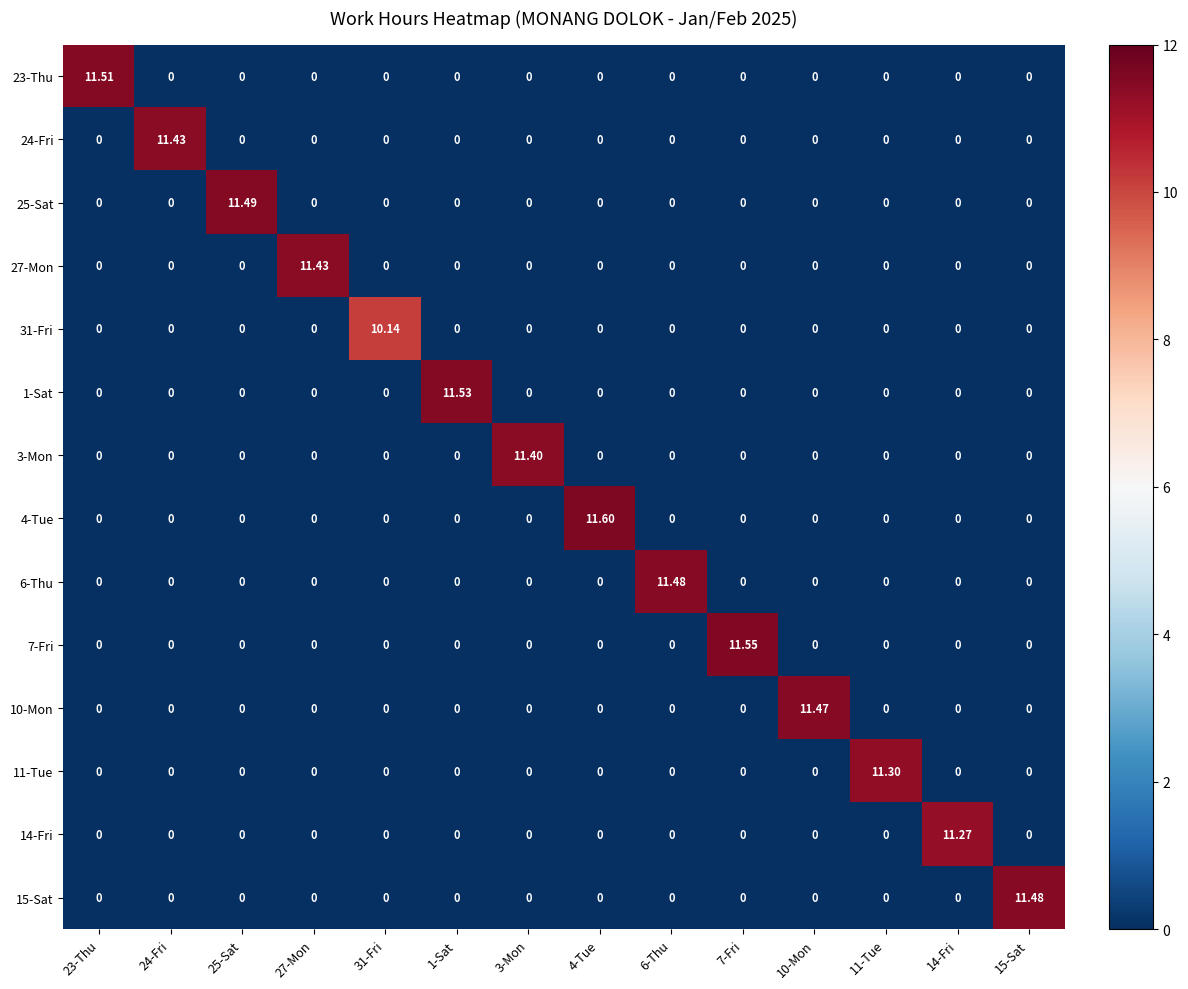

Reading right to left, list all the values displayed in this chart.

23-Thu: 15-Sat=0.0	14-Fri=0.0	11-Tue=0.0	10-Mon=0.0	7-Fri=0.0	6-Thu=0.0	4-Tue=0.0	3-Mon=0.0	1-Sat=0.0	31-Fri=0.0	27-Mon=0.0	25-Sat=0.0	24-Fri=0.0	23-Thu=11.5
24-Fri: 15-Sat=0.0	14-Fri=0.0	11-Tue=0.0	10-Mon=0.0	7-Fri=0.0	6-Thu=0.0	4-Tue=0.0	3-Mon=0.0	1-Sat=0.0	31-Fri=0.0	27-Mon=0.0	25-Sat=0.0	24-Fri=11.4	23-Thu=0.0
25-Sat: 15-Sat=0.0	14-Fri=0.0	11-Tue=0.0	10-Mon=0.0	7-Fri=0.0	6-Thu=0.0	4-Tue=0.0	3-Mon=0.0	1-Sat=0.0	31-Fri=0.0	27-Mon=0.0	25-Sat=11.5	24-Fri=0.0	23-Thu=0.0
27-Mon: 15-Sat=0.0	14-Fri=0.0	11-Tue=0.0	10-Mon=0.0	7-Fri=0.0	6-Thu=0.0	4-Tue=0.0	3-Mon=0.0	1-Sat=0.0	31-Fri=0.0	27-Mon=11.4	25-Sat=0.0	24-Fri=0.0	23-Thu=0.0
31-Fri: 15-Sat=0.0	14-Fri=0.0	11-Tue=0.0	10-Mon=0.0	7-Fri=0.0	6-Thu=0.0	4-Tue=0.0	3-Mon=0.0	1-Sat=0.0	31-Fri=10.1	27-Mon=0.0	25-Sat=0.0	24-Fri=0.0	23-Thu=0.0
1-Sat: 15-Sat=0.0	14-Fri=0.0	11-Tue=0.0	10-Mon=0.0	7-Fri=0.0	6-Thu=0.0	4-Tue=0.0	3-Mon=0.0	1-Sat=11.5	31-Fri=0.0	27-Mon=0.0	25-Sat=0.0	24-Fri=0.0	23-Thu=0.0
3-Mon: 15-Sat=0.0	14-Fri=0.0	11-Tue=0.0	10-Mon=0.0	7-Fri=0.0	6-Thu=0.0	4-Tue=0.0	3-Mon=11.4	1-Sat=0.0	31-Fri=0.0	27-Mon=0.0	25-Sat=0.0	24-Fri=0.0	23-Thu=0.0
4-Tue: 15-Sat=0.0	14-Fri=0.0	11-Tue=0.0	10-Mon=0.0	7-Fri=0.0	6-Thu=0.0	4-Tue=11.6	3-Mon=0.0	1-Sat=0.0	31-Fri=0.0	27-Mon=0.0	25-Sat=0.0	24-Fri=0.0	23-Thu=0.0
6-Thu: 15-Sat=0.0	14-Fri=0.0	11-Tue=0.0	10-Mon=0.0	7-Fri=0.0	6-Thu=11.5	4-Tue=0.0	3-Mon=0.0	1-Sat=0.0	31-Fri=0.0	27-Mon=0.0	25-Sat=0.0	24-Fri=0.0	23-Thu=0.0
7-Fri: 15-Sat=0.0	14-Fri=0.0	11-Tue=0.0	10-Mon=0.0	7-Fri=11.6	6-Thu=0.0	4-Tue=0.0	3-Mon=0.0	1-Sat=0.0	31-Fri=0.0	27-Mon=0.0	25-Sat=0.0	24-Fri=0.0	23-Thu=0.0
10-Mon: 15-Sat=0.0	14-Fri=0.0	11-Tue=0.0	10-Mon=11.5	7-Fri=0.0	6-Thu=0.0	4-Tue=0.0	3-Mon=0.0	1-Sat=0.0	31-Fri=0.0	27-Mon=0.0	25-Sat=0.0	24-Fri=0.0	23-Thu=0.0
11-Tue: 15-Sat=0.0	14-Fri=0.0	11-Tue=11.3	10-Mon=0.0	7-Fri=0.0	6-Thu=0.0	4-Tue=0.0	3-Mon=0.0	1-Sat=0.0	31-Fri=0.0	27-Mon=0.0	25-Sat=0.0	24-Fri=0.0	23-Thu=0.0
14-Fri: 15-Sat=0.0	14-Fri=11.3	11-Tue=0.0	10-Mon=0.0	7-Fri=0.0	6-Thu=0.0	4-Tue=0.0	3-Mon=0.0	1-Sat=0.0	31-Fri=0.0	27-Mon=0.0	25-Sat=0.0	24-Fri=0.0	23-Thu=0.0
15-Sat: 15-Sat=11.5	14-Fri=0.0	11-Tue=0.0	10-Mon=0.0	7-Fri=0.0	6-Thu=0.0	4-Tue=0.0	3-Mon=0.0	1-Sat=0.0	31-Fri=0.0	27-Mon=0.0	25-Sat=0.0	24-Fri=0.0	23-Thu=0.0